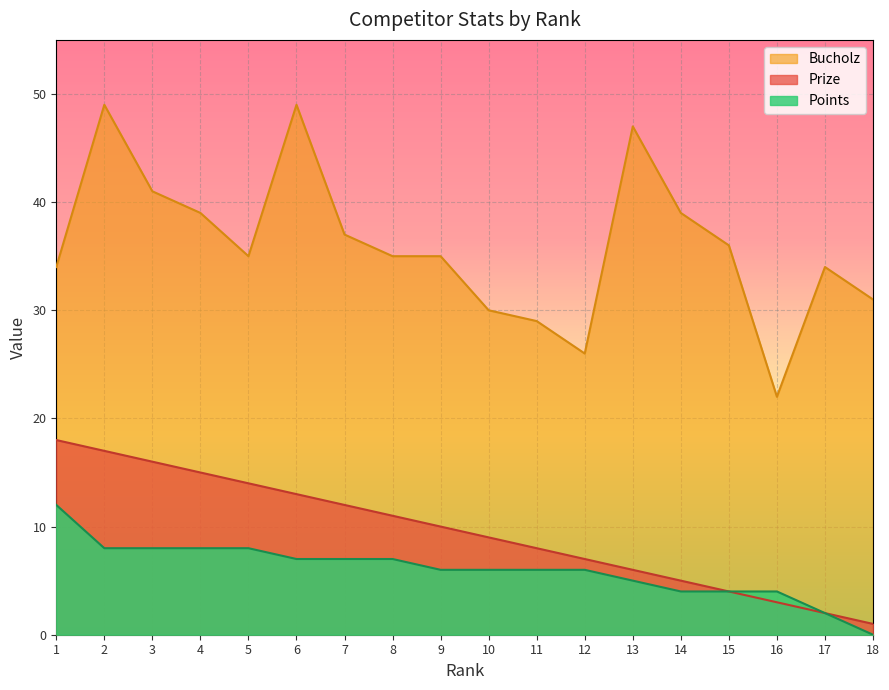

Which series has the widest spread of values?

Bucholz